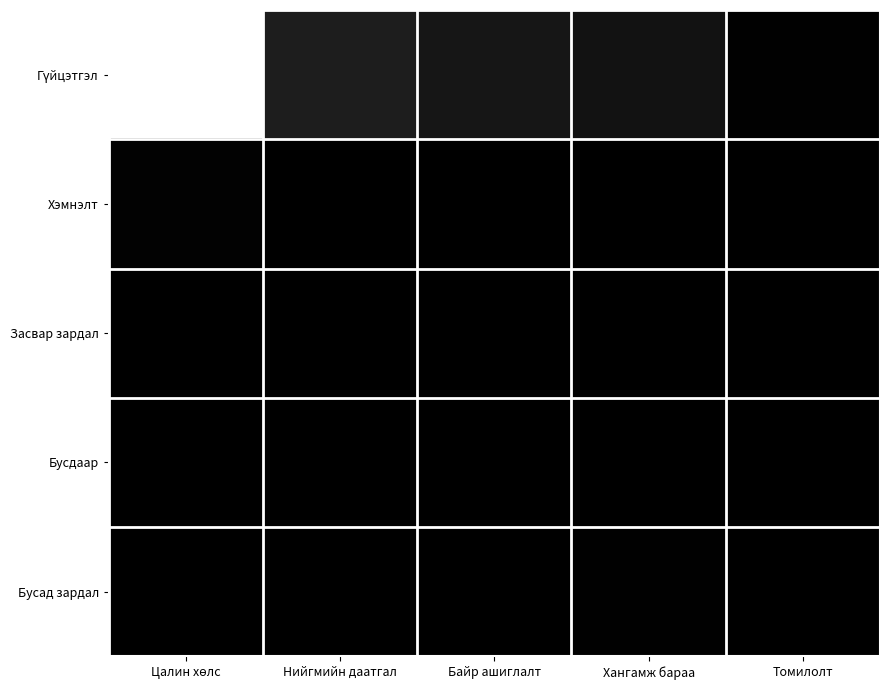

Rank the series at Цалин хөлс from highest to lowest value.

Гүйцэтгэл, Хэмнэлт, Засвар зардал, Бусдаар, Бусад зардал